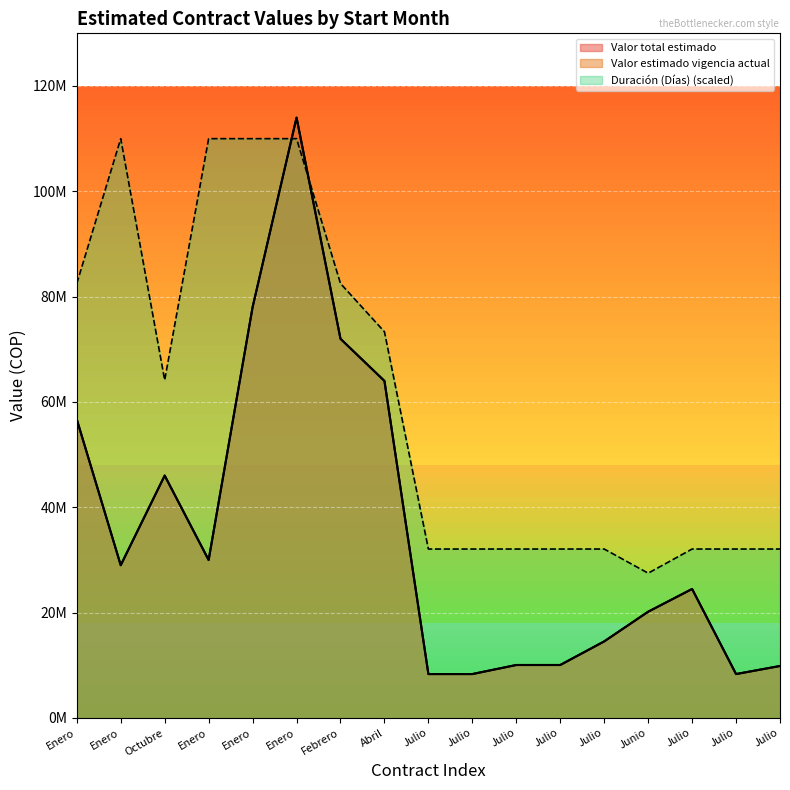

Rank the series by their maximum value, from highest to lowest.

Valor total estimado, Valor estimado vigencia actual, Duración (Días)